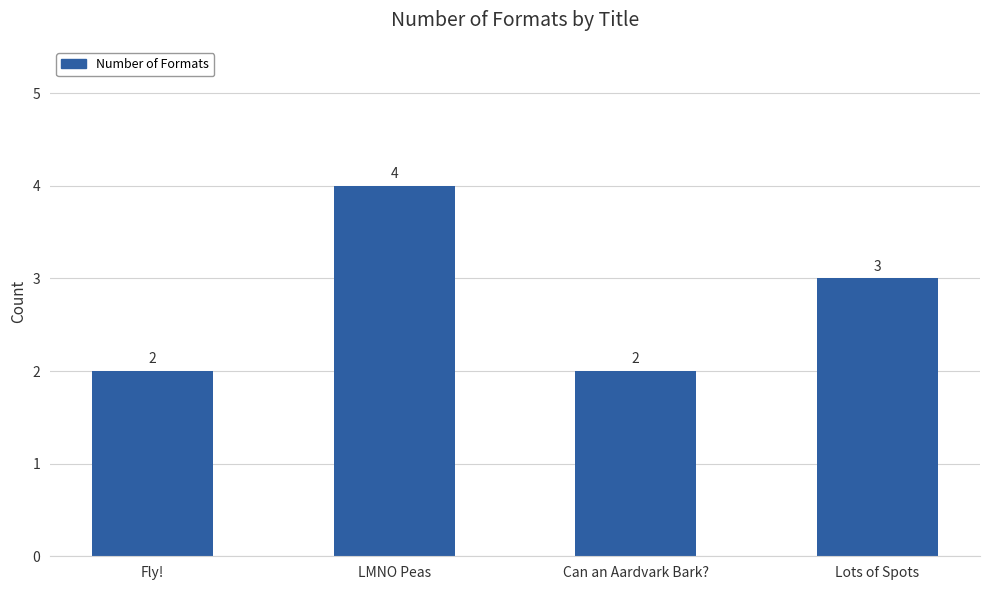

What is the value of the 4th bar from the left?

3